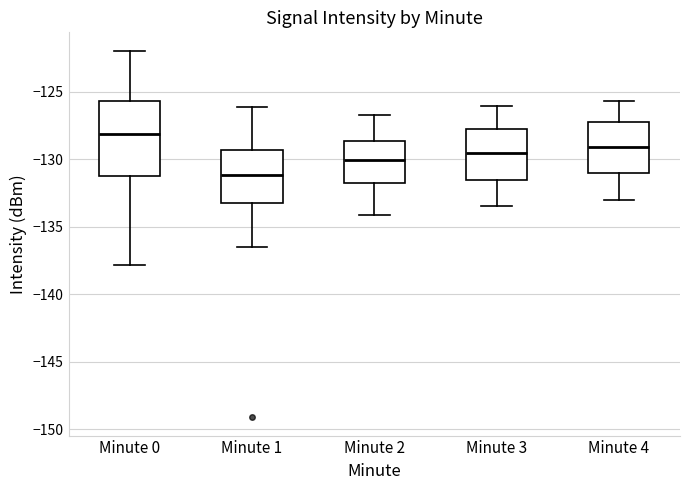

Where is the upper edge of the box for Minute 4 on the y-axis? The values are not printed on the chart, so give them approximately, as read against the axis.

-127.0